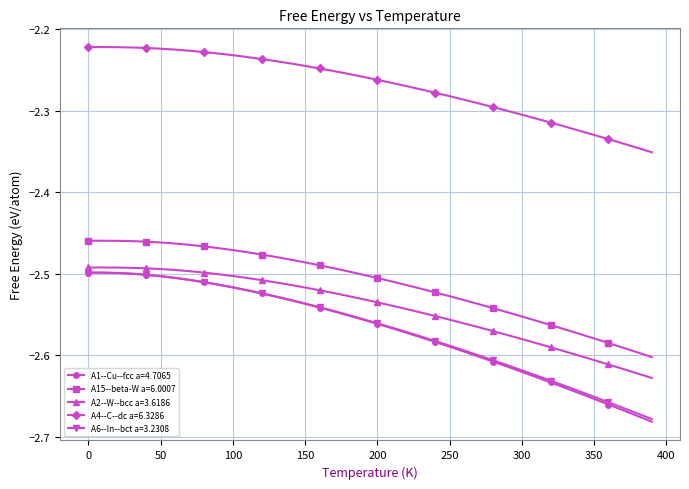

True or false: A6--In--bct a=3.2308 and A4--C--dc a=6.3286 cross at least once.

False